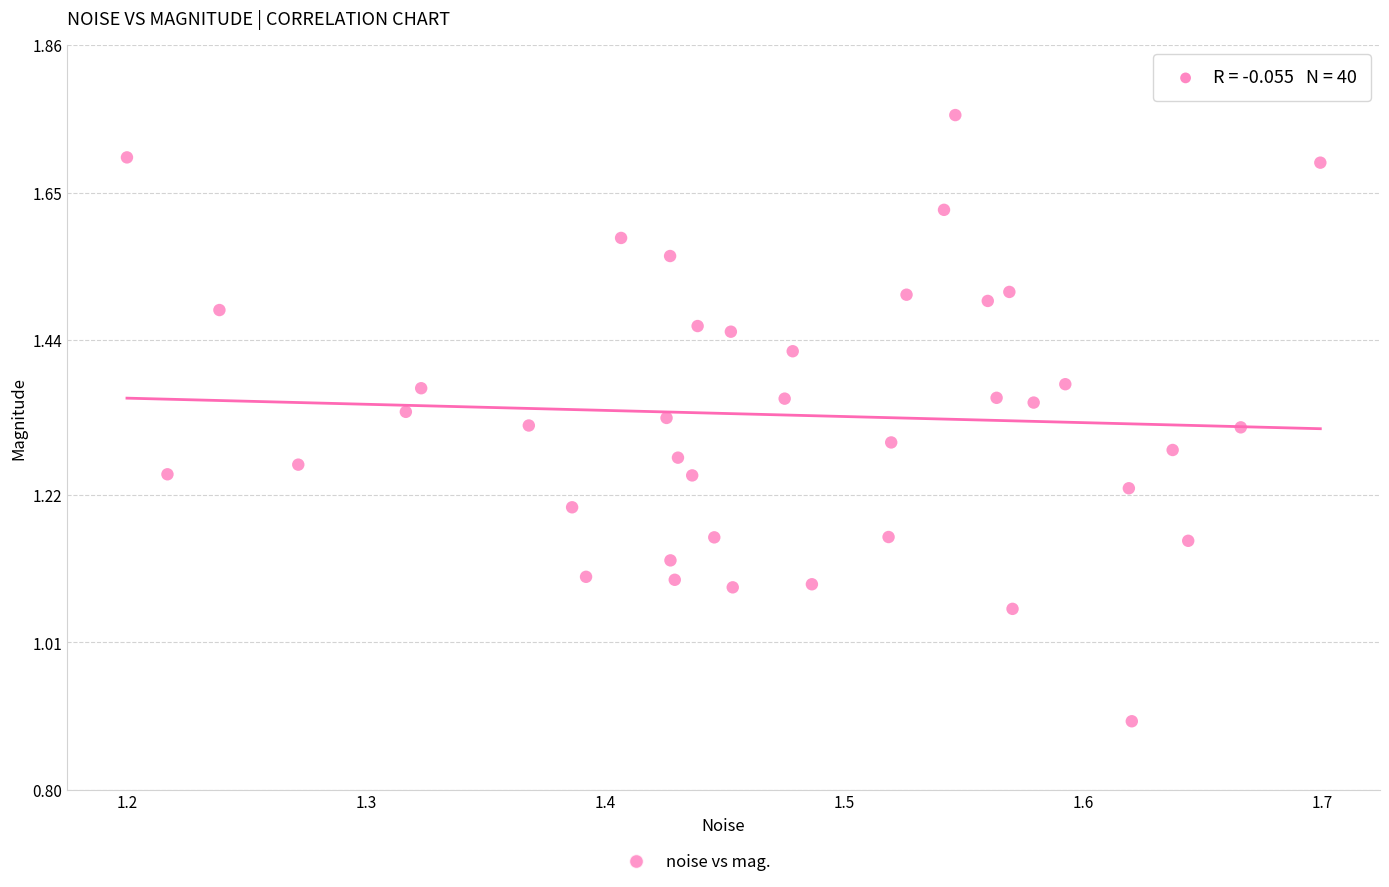

What is the range of Y values (max minus min)?

0.9